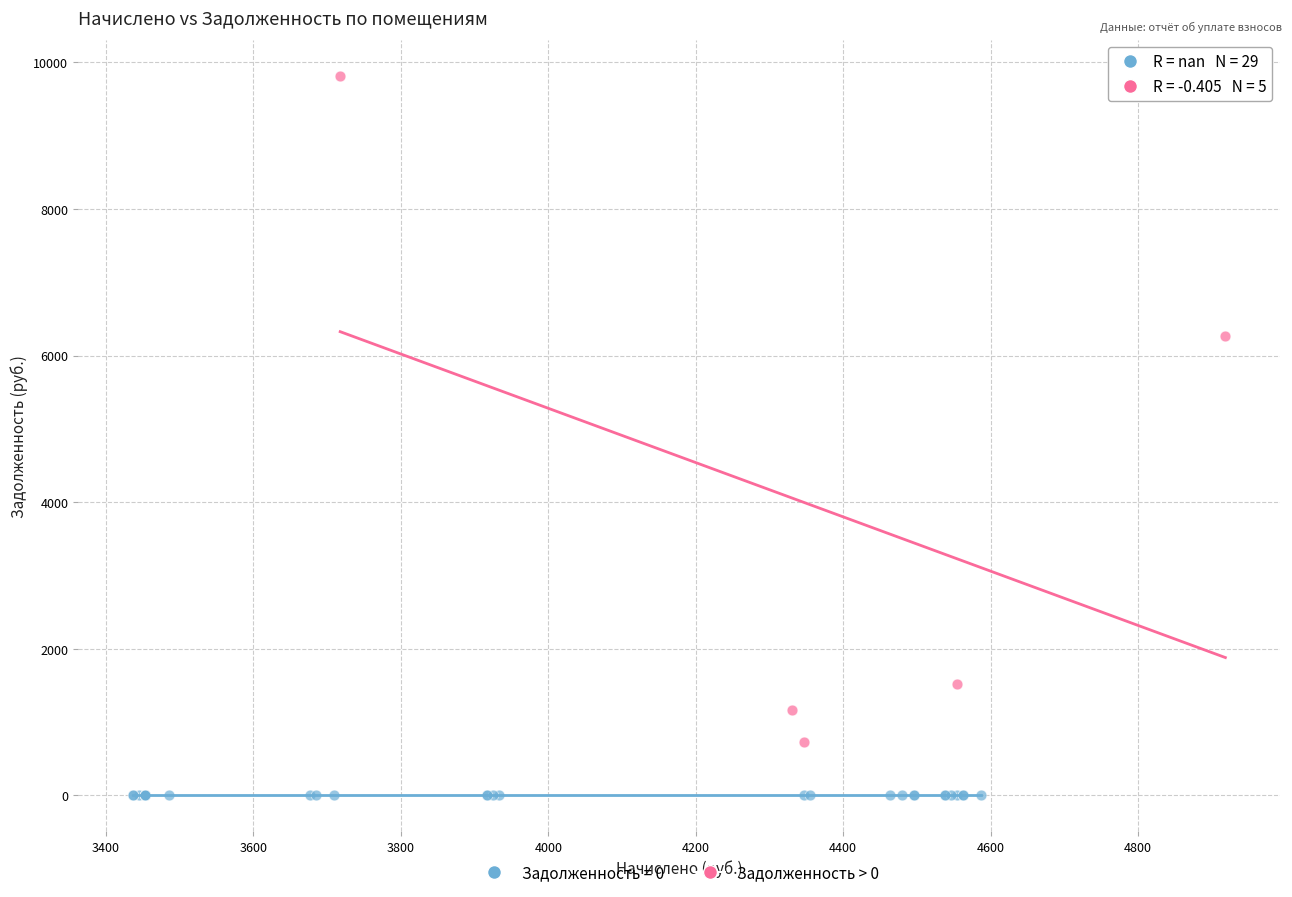

Which series reaches the maximum Y coordinate?

Задолженность > 0